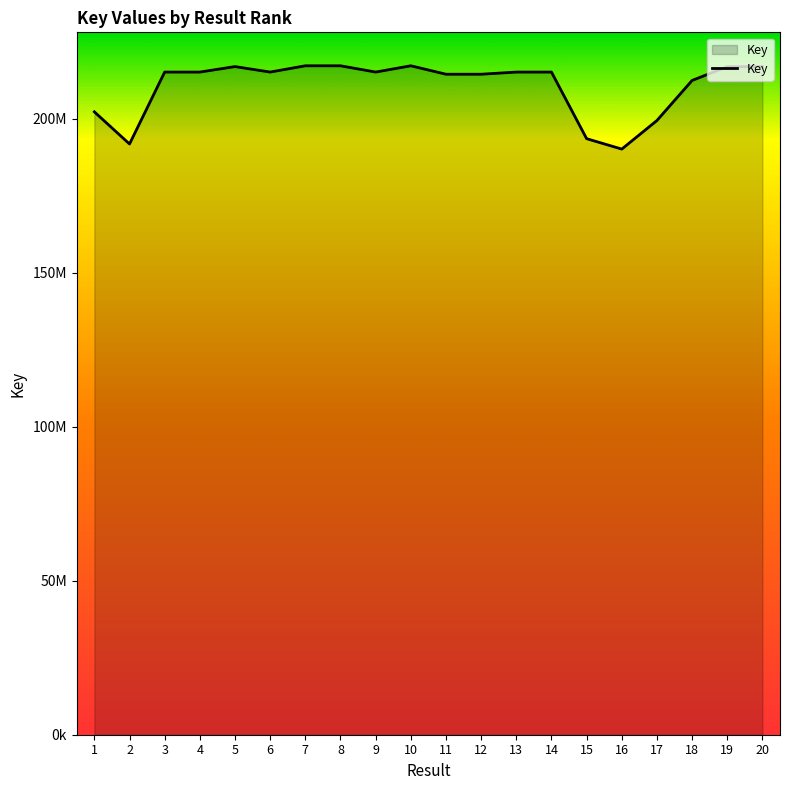

Does the chart display data point markers on the line(s)?

No